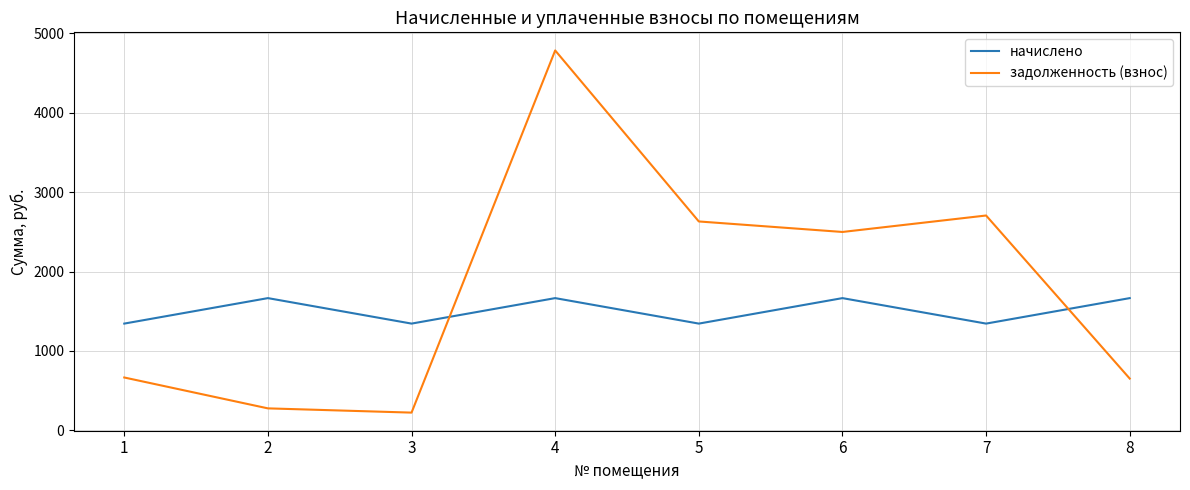

At which label does начислено first exceed 1665?

2